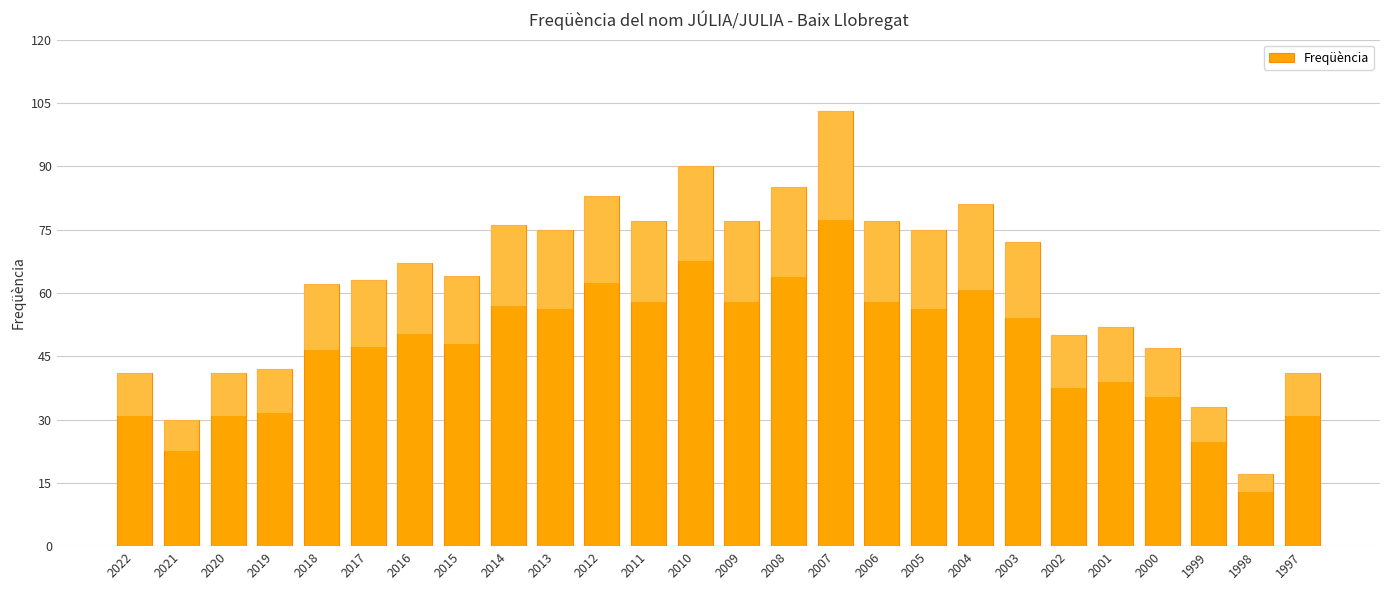

The value at 2019 is 16. True or false?

False